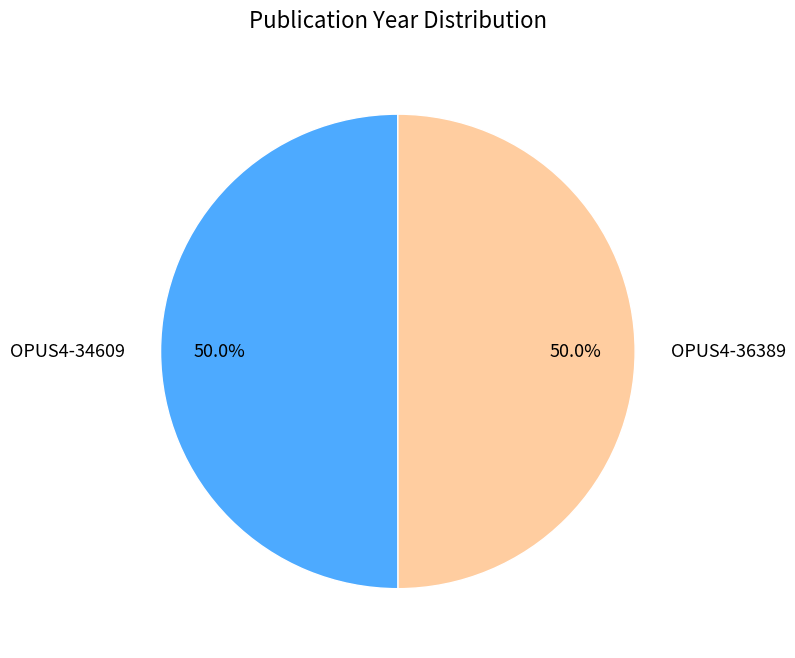

To the nearest percent, what percentage of the pie is OPUS4-34609?

50%